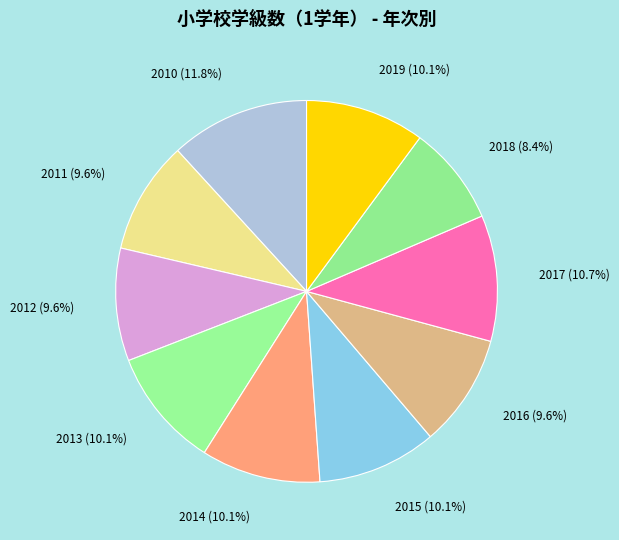

Rank the categories by value from lowest to highest.

2018, 2011, 2012, 2016, 2013, 2014, 2015, 2019, 2017, 2010